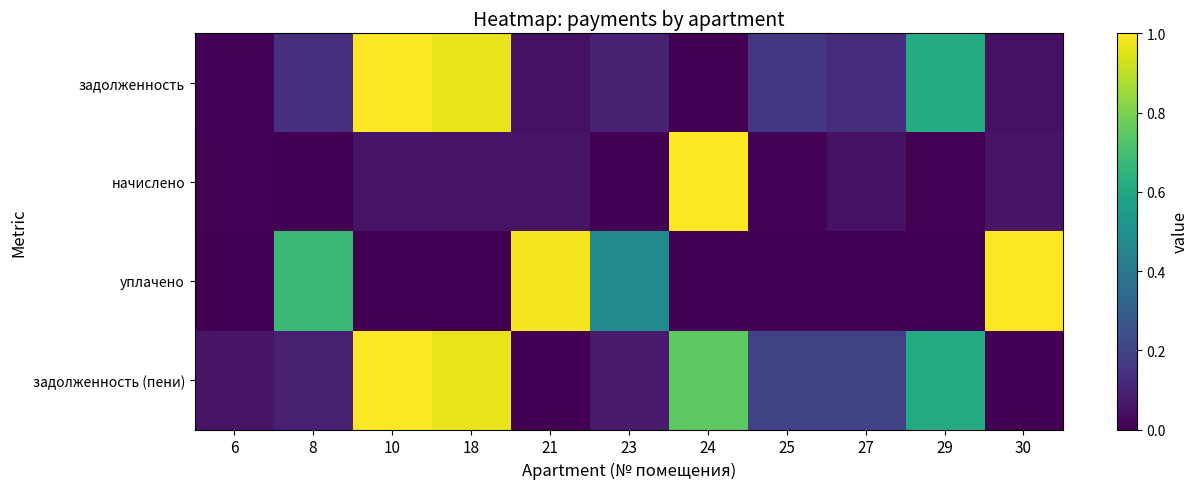

Reading right to left, what are all the values shown in this chart?

задолженность: 30=0.0	29=0.6	27=0.1	25=0.2	24=0.0	23=0.1	21=0.0	18=1.0	10=1.0	8=0.1	6=0.0
начислено: 30=0.1	29=0.0	27=0.1	25=0.0	24=1.0	23=0.0	21=0.1	18=0.1	10=0.1	8=0.0	6=0.0
уплачено: 30=1.0	29=0.0	27=0.0	25=0.0	24=0.0	23=0.5	21=1.0	18=0.0	10=0.0	8=0.7	6=0.0
задолженность (пени): 30=0.0	29=0.6	27=0.2	25=0.2	24=0.8	23=0.1	21=0.0	18=1.0	10=1.0	8=0.1	6=0.1